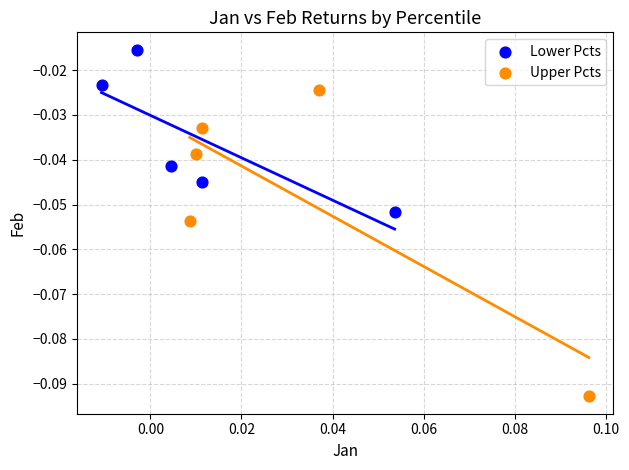

Which series contains the lowest Y value?

Upper Pcts